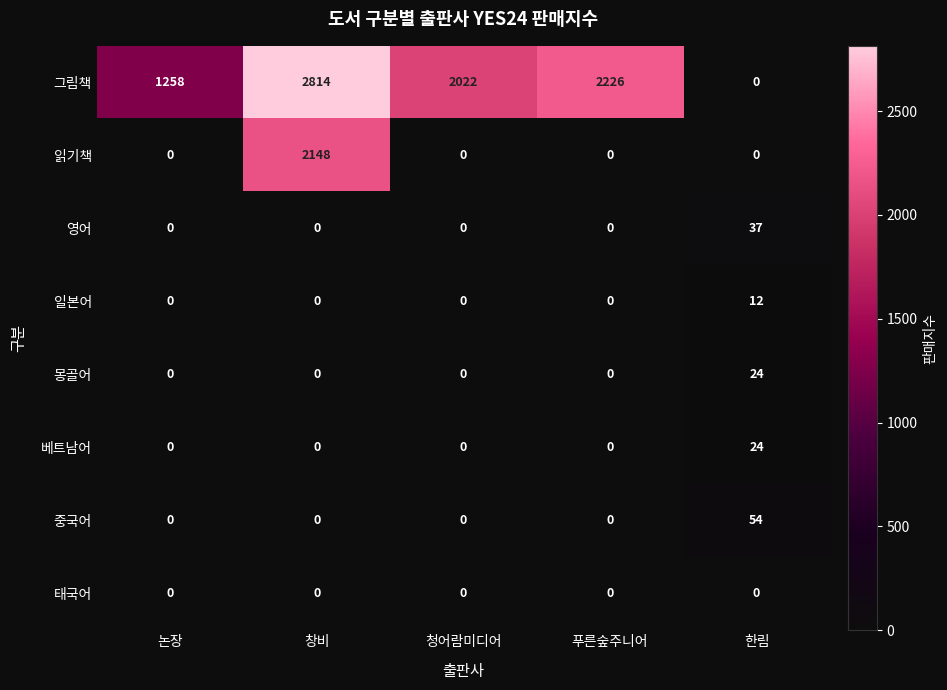

At which category is the sum across all series the highest?

창비